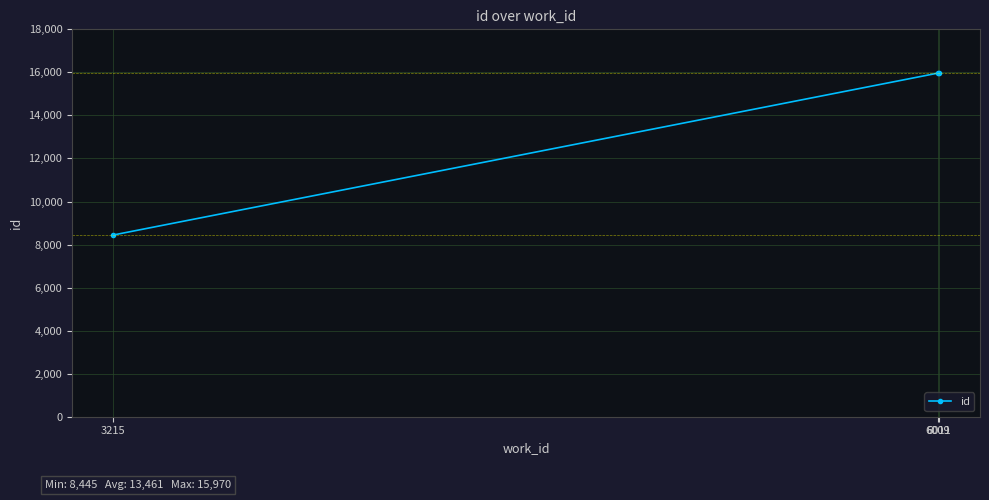

Is it true that the value at 6011 is 22437?

False